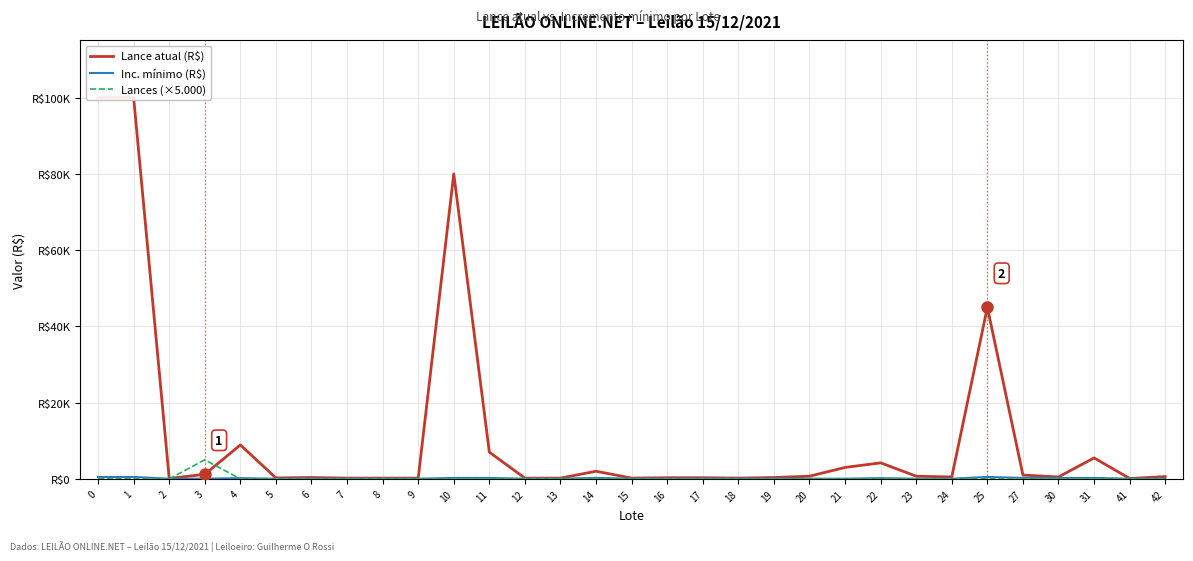

How many Inc. mínimo (R$) values are between 50 and 250?

28